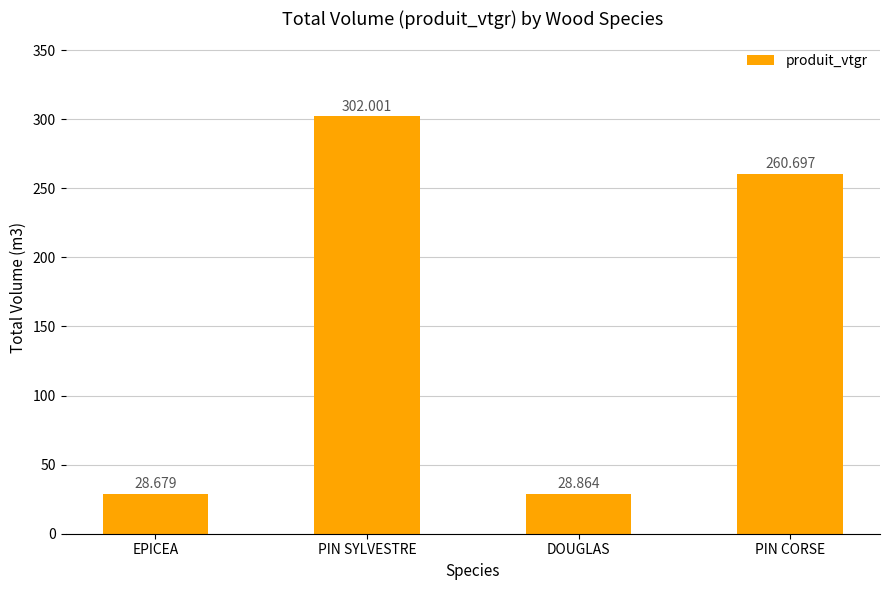

What is the label of the 1st bar from the right?

PIN CORSE